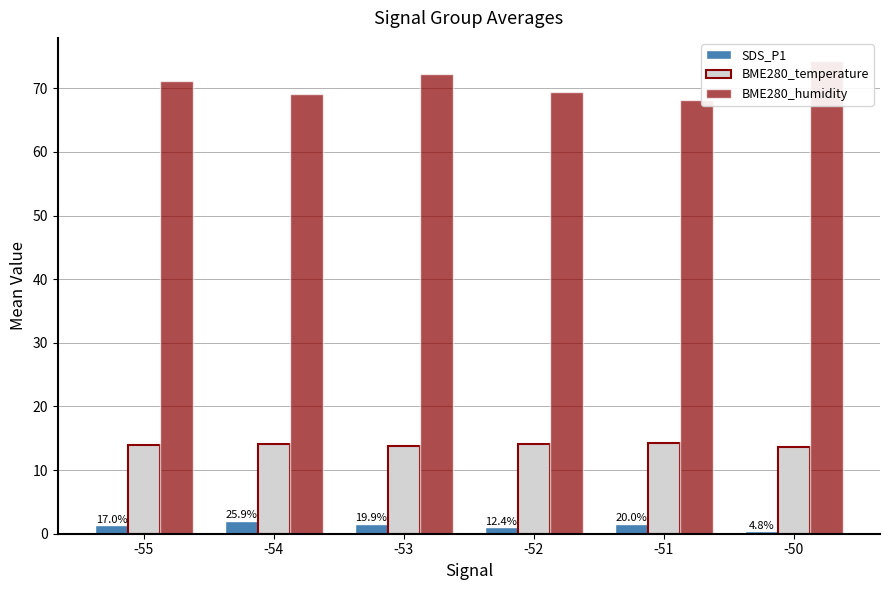

Which has a higher value, -50 or -54?

-54